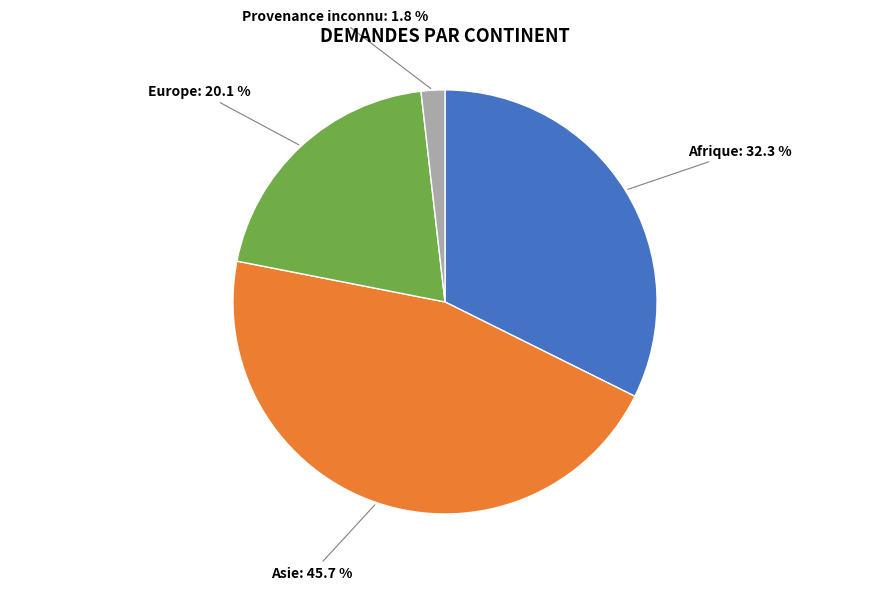

Which has a higher value, Asie or Europe?

Asie